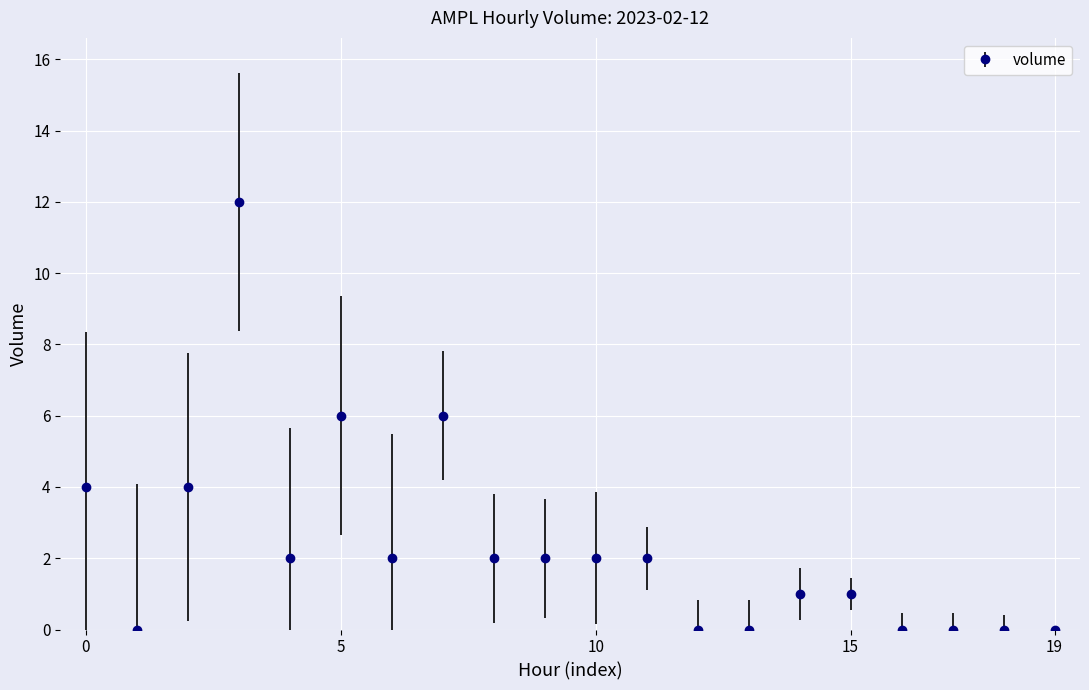

Reading right to left, list all the values displayed in this chart.

0	0	0	0	1	1	0	0	2	2	2	2	6	2	6	2	12	4	0	4